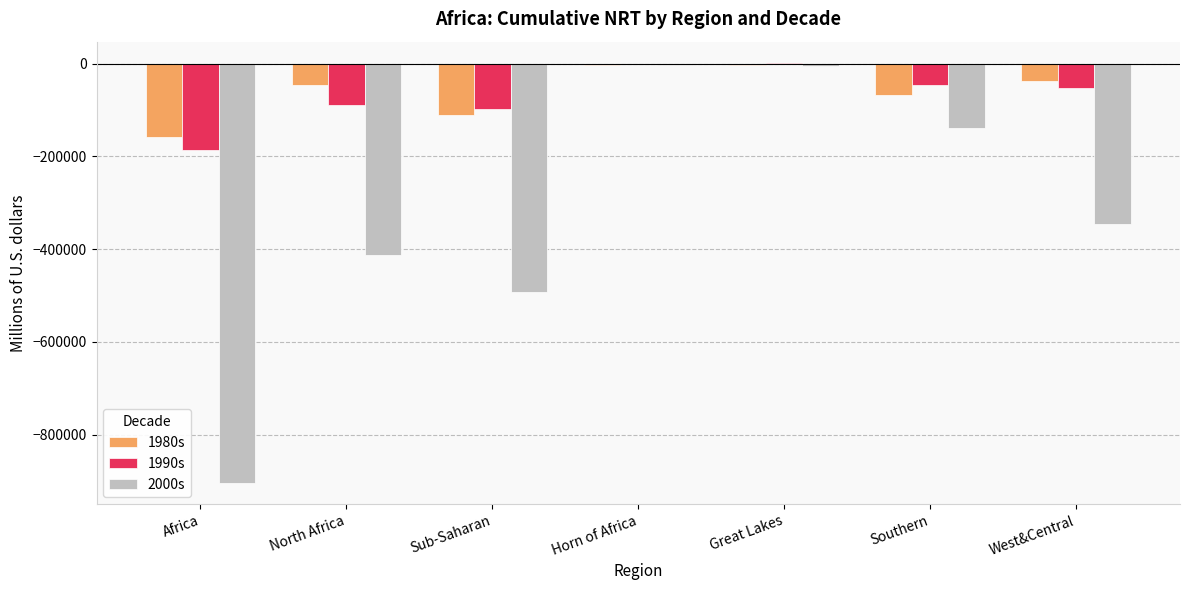

What is the sum of all 2000s values?

-2301921.7